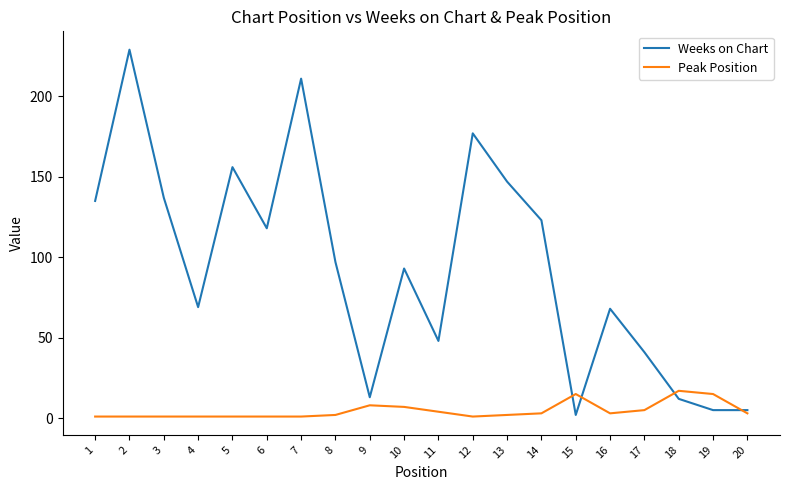

The Weeks on Chart series shows 4 at 18. True or false?

False